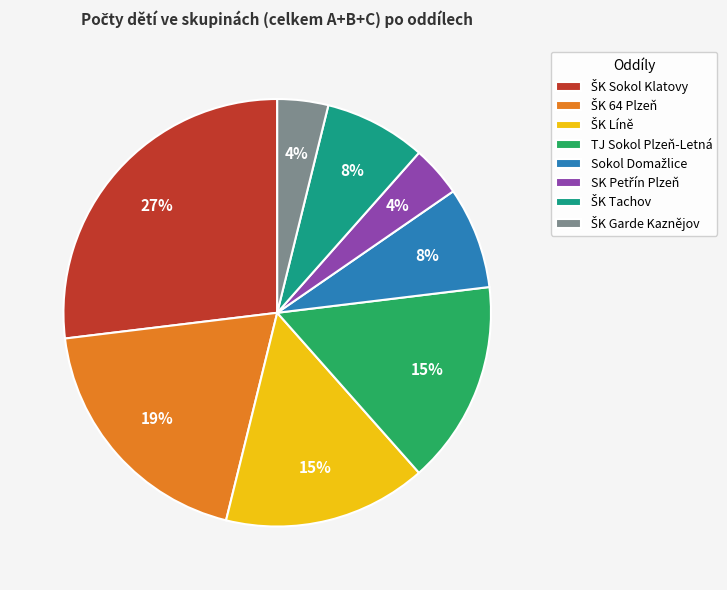

Is it true that TJ Sokol Plzeň-Letná is 25% of the pie?

False